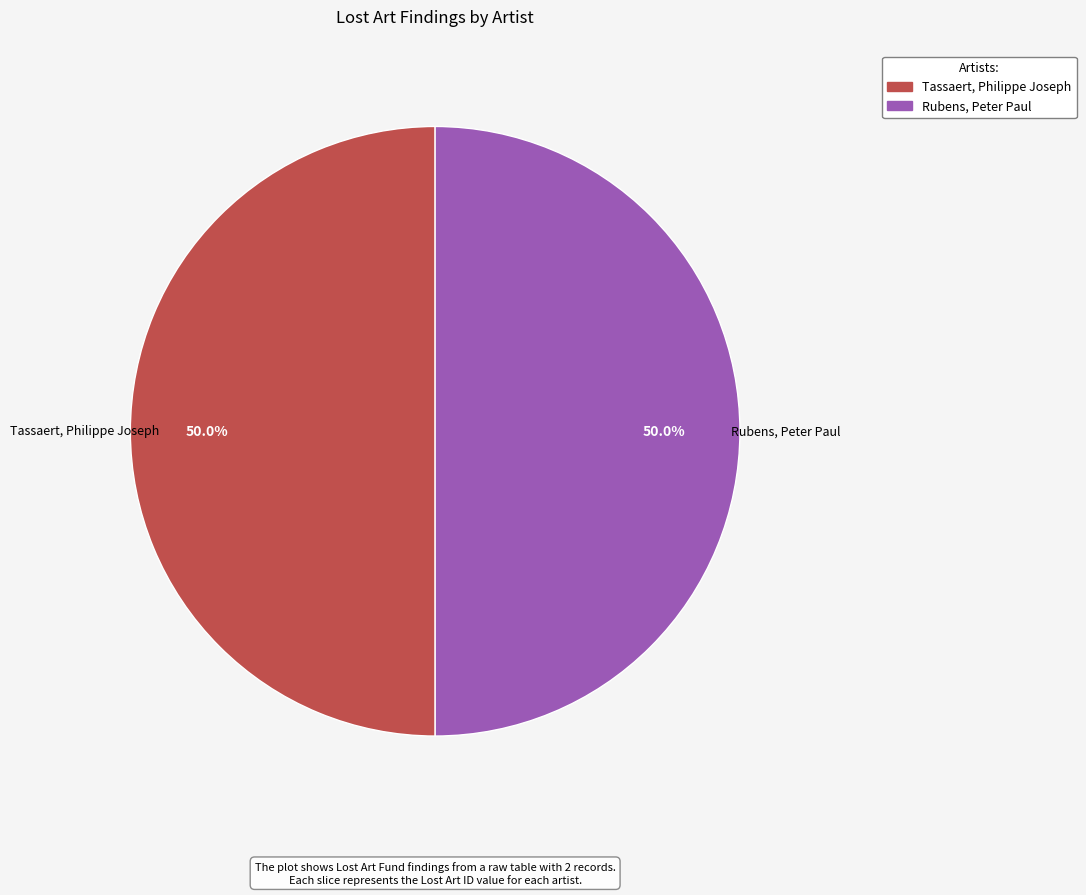

Approximately how many times larger is the value at Rubens, Peter Paul compared to Tassaert, Philippe Joseph?

1.0